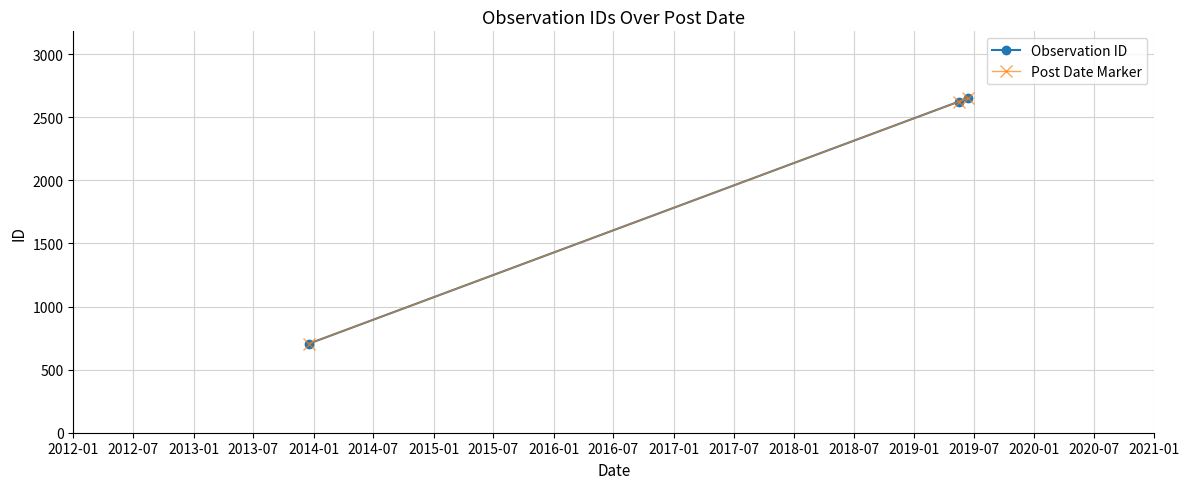

Does the chart have visible grid lines?

Yes